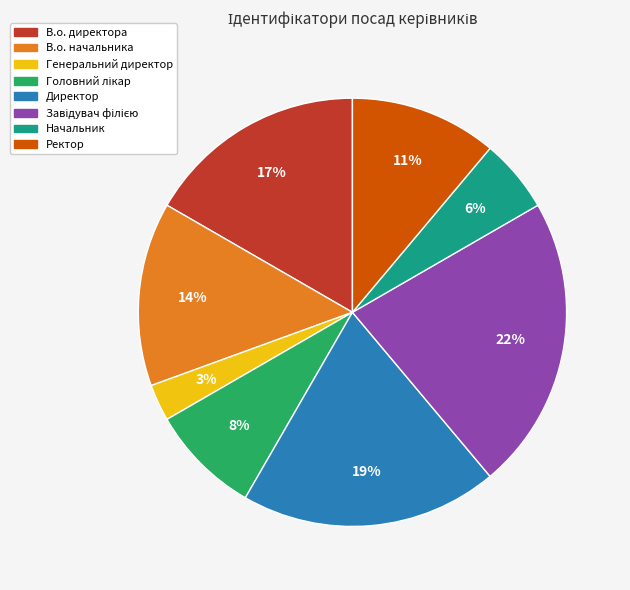

To the nearest percent, what is the combined percentage of В.о. начальника and Ректор?

25%